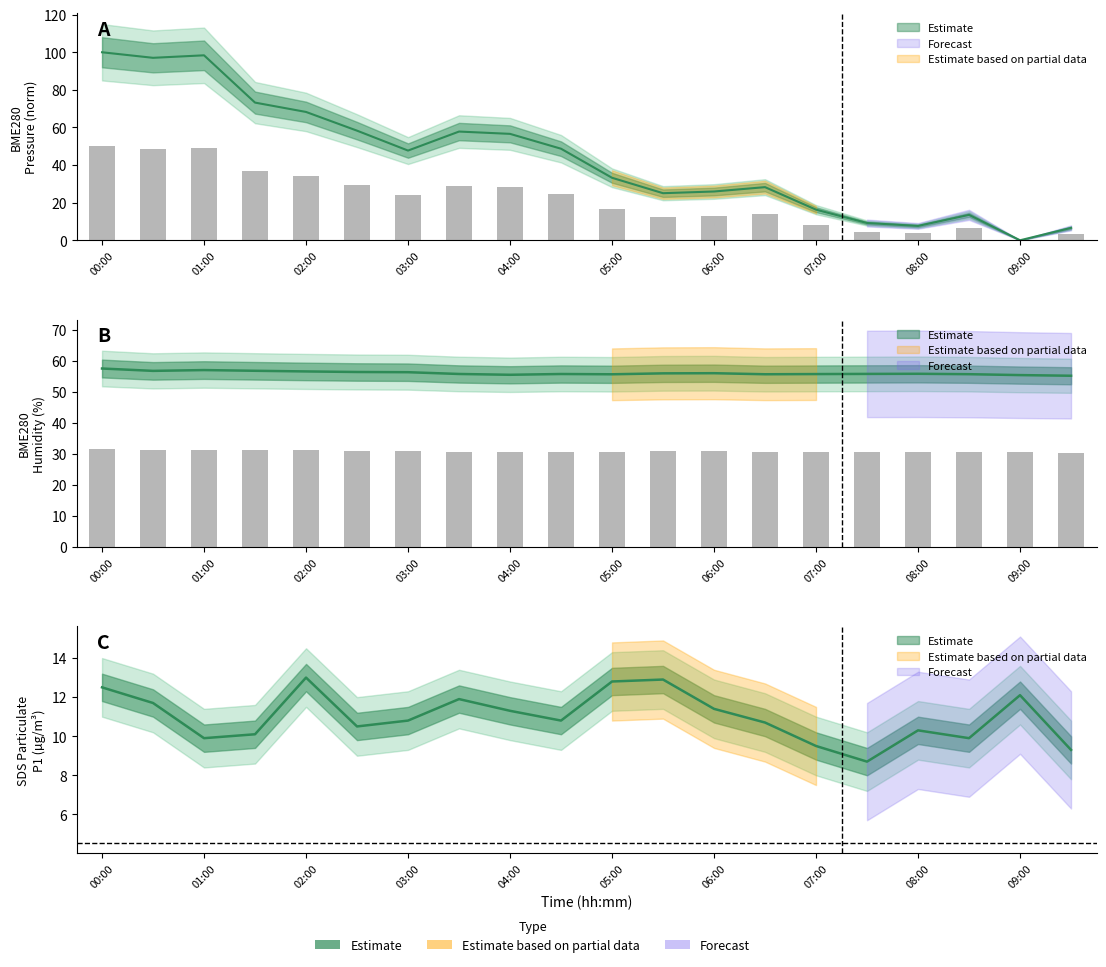

What position from the right is 02:30?

15